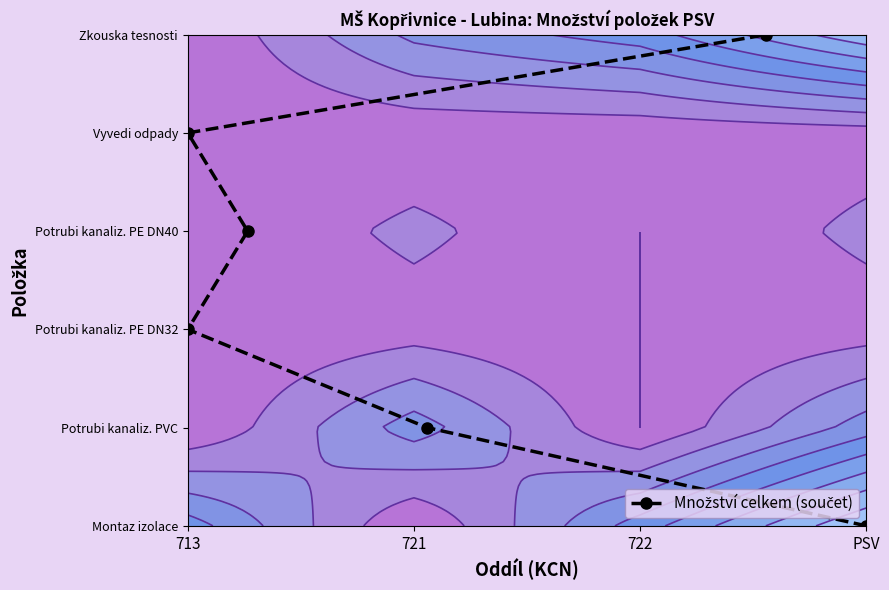

How many data points are less than 3?

3